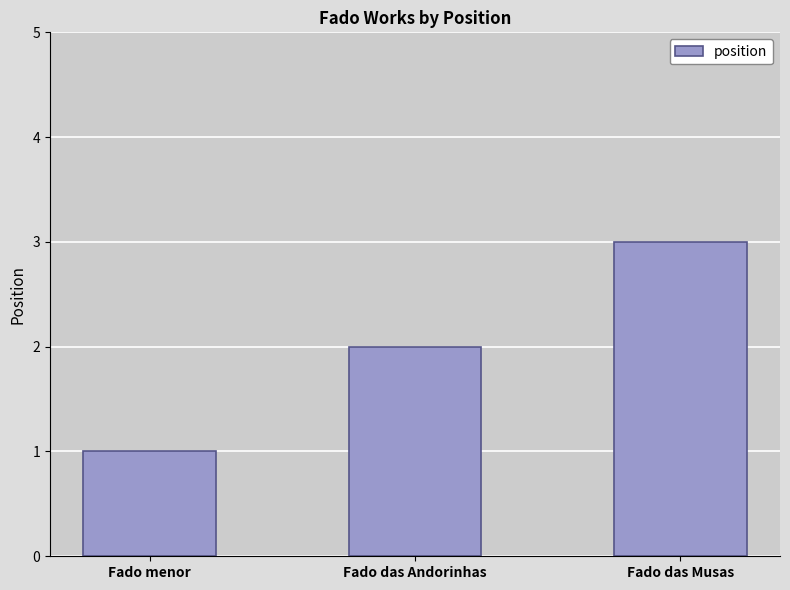

Is it true that the value at Fado menor is 1?

True